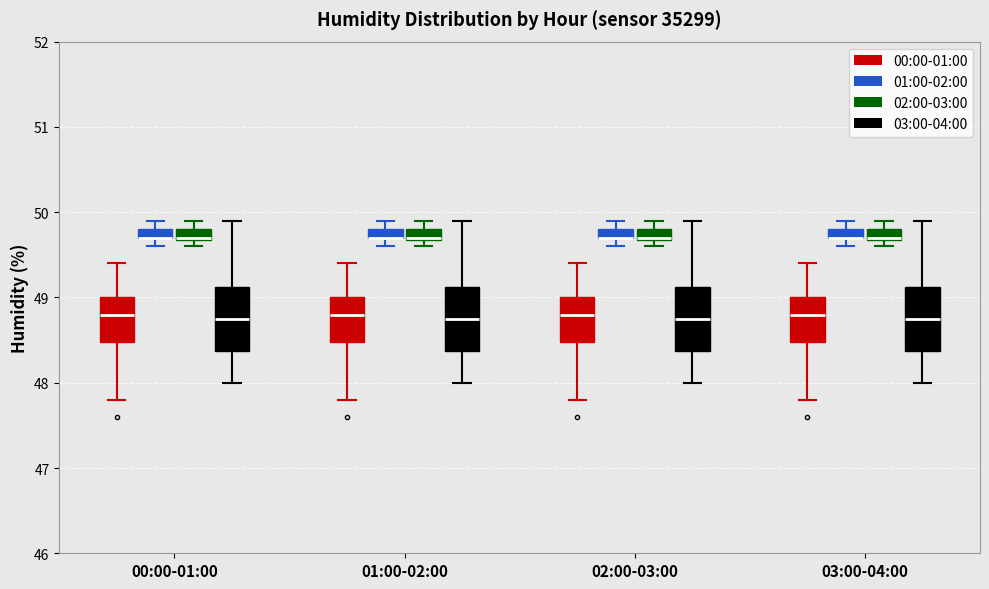

Where does the upper whisker of the box for 00:00-01:00 (02:00-03:00) end on the y-axis? The values are not printed on the chart, so give them approximately, as read against the axis.

49.9